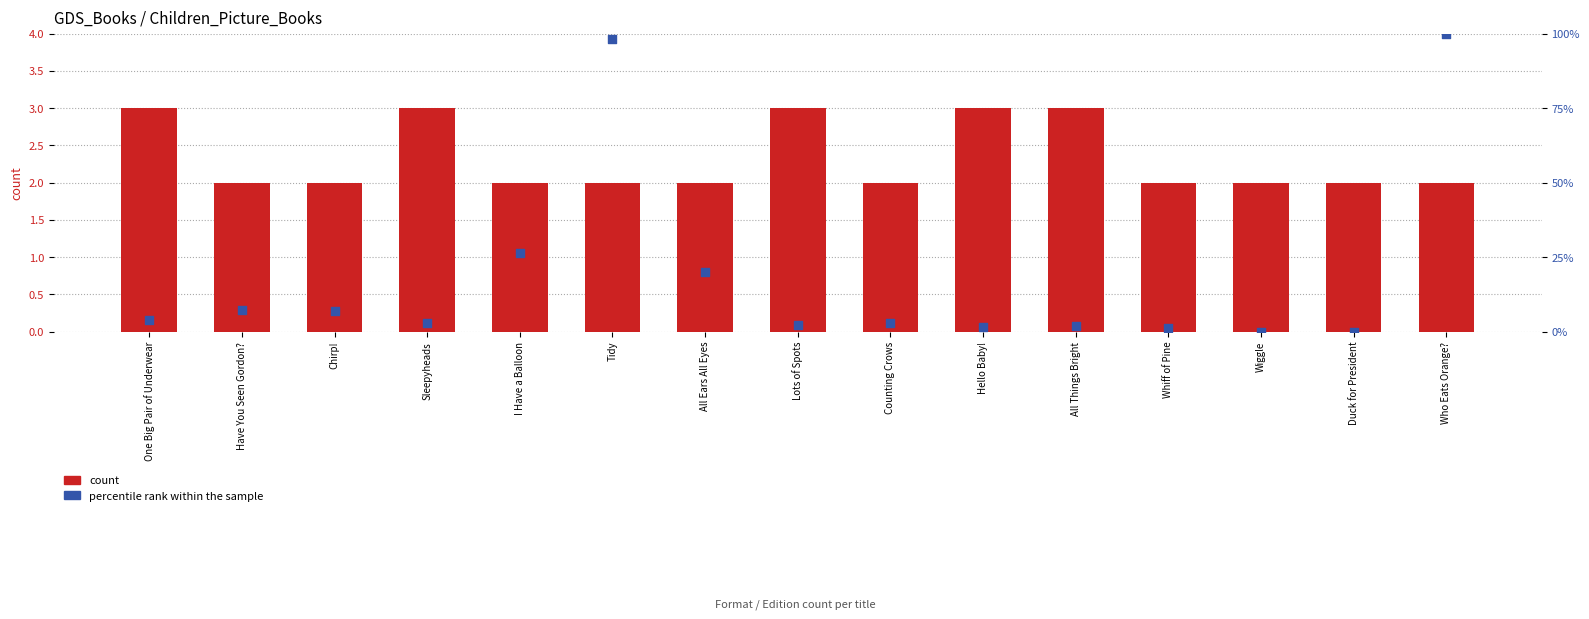

Which series contains the highest Y value?

percentile rank within the sample